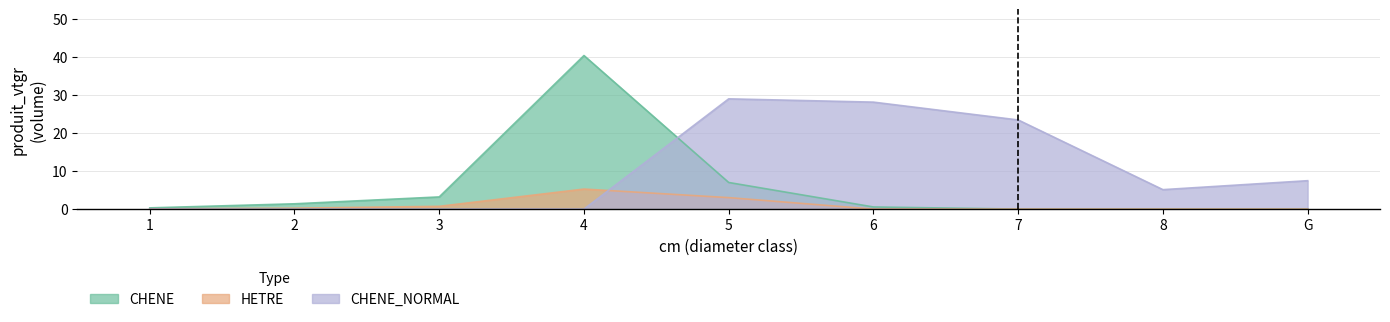

How many distinct data groups are displayed?

3